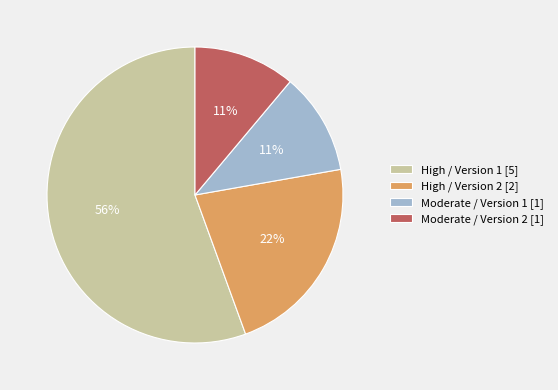

How many slices are in this pie chart?

4